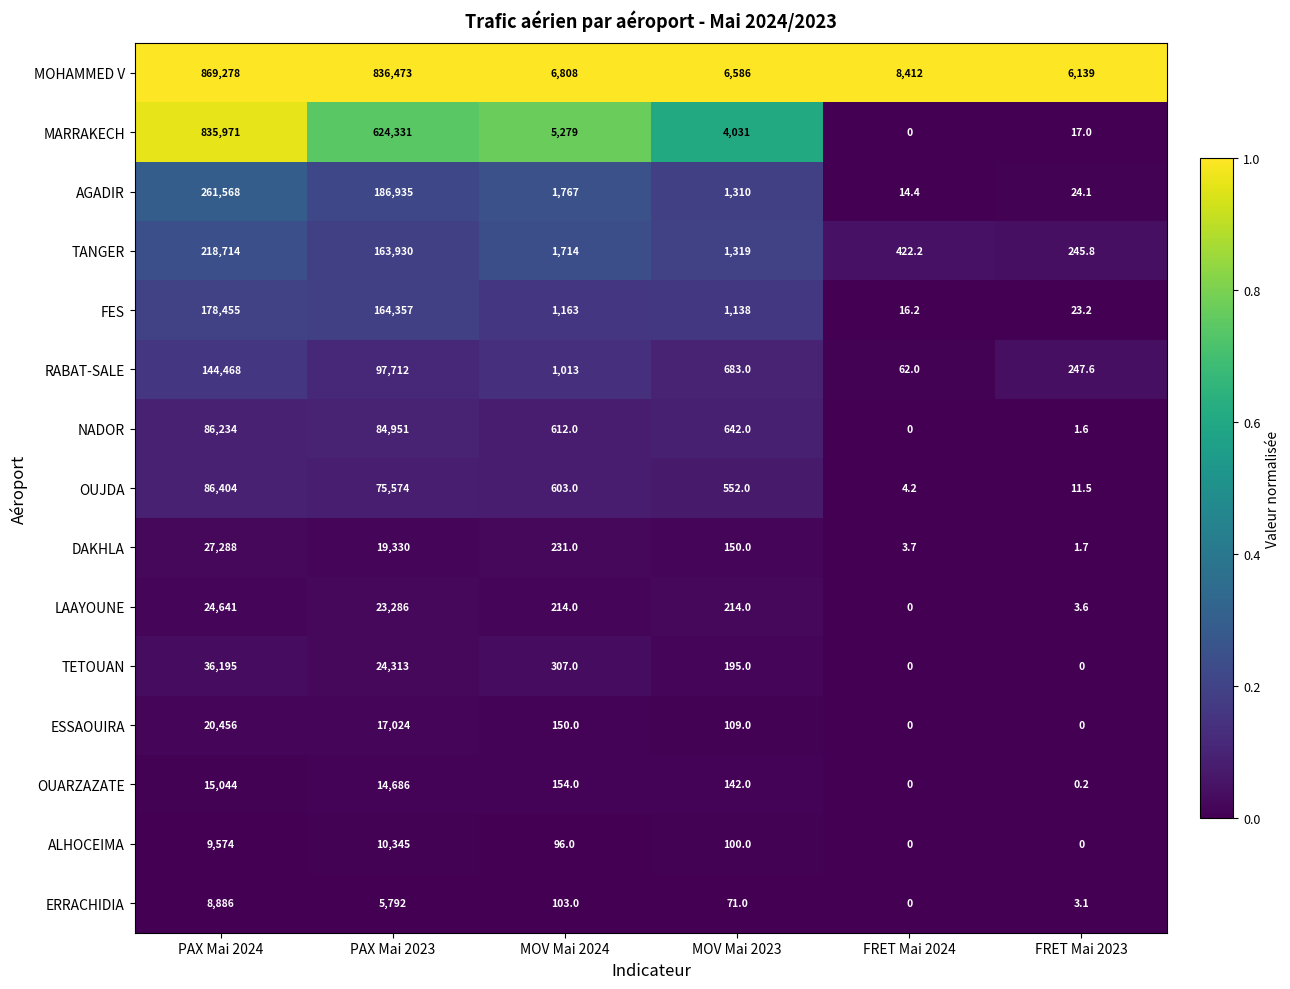

The NADOR series shows 45095.5 at FRET Mai 2024. True or false?

False